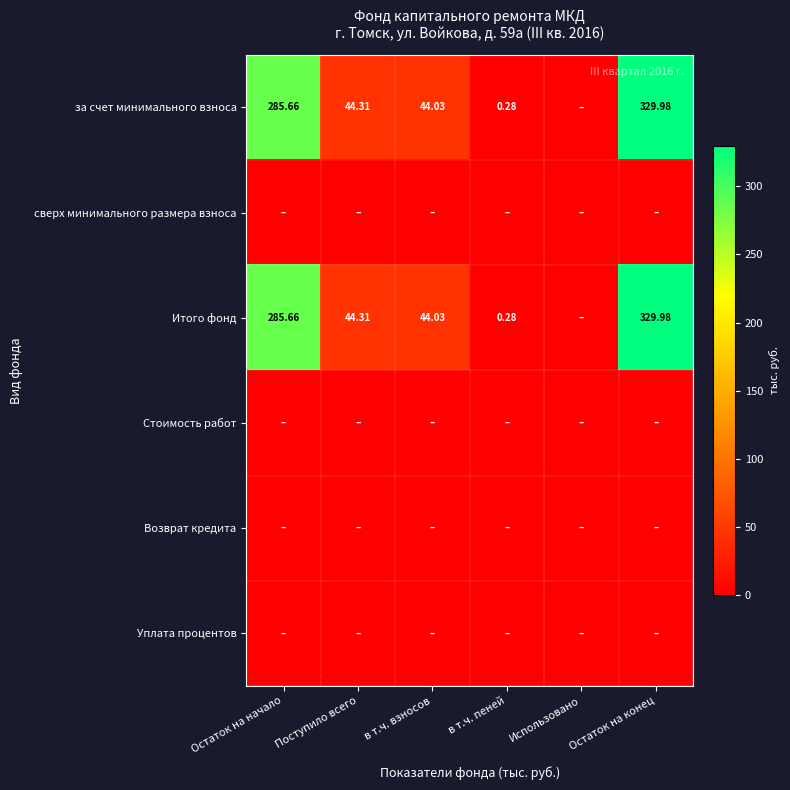

How many positive values does the за счет минимального взноса series have?

5